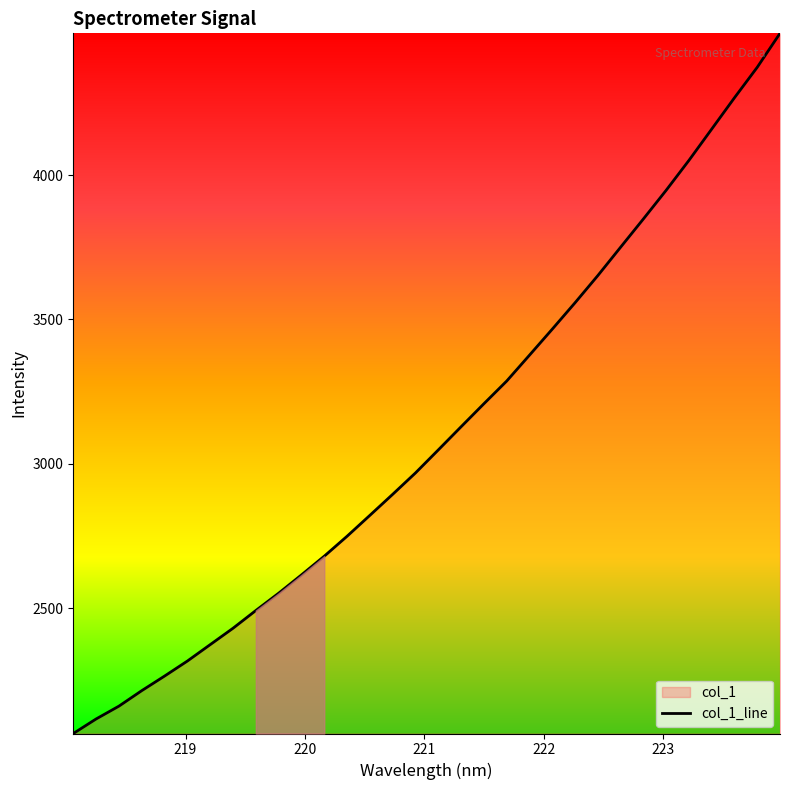

What is the maximum value shown in the chart?

4491.5